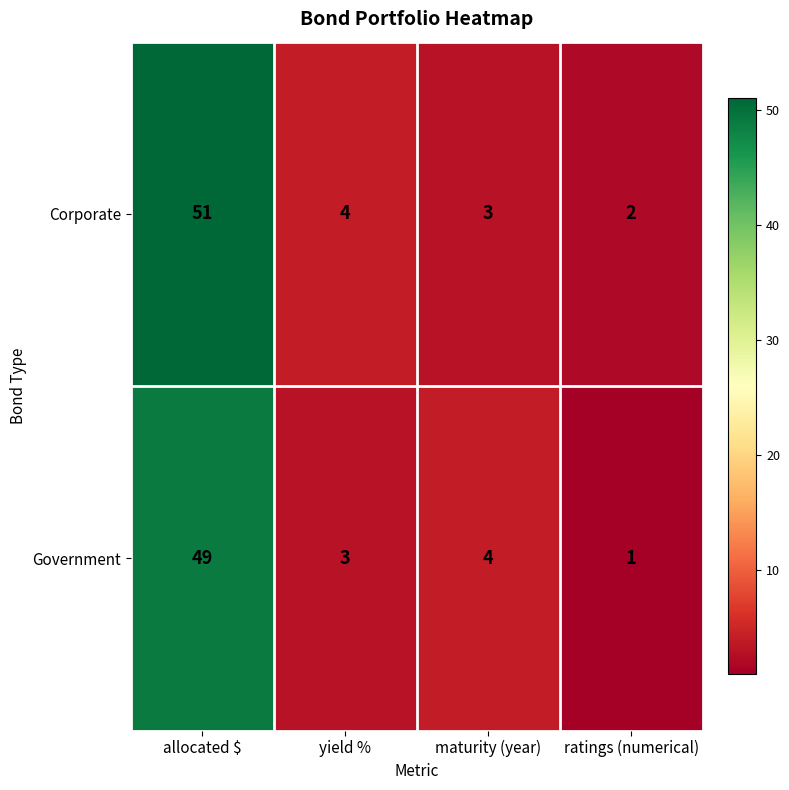

Which series has the largest total across all categories?

Corporate